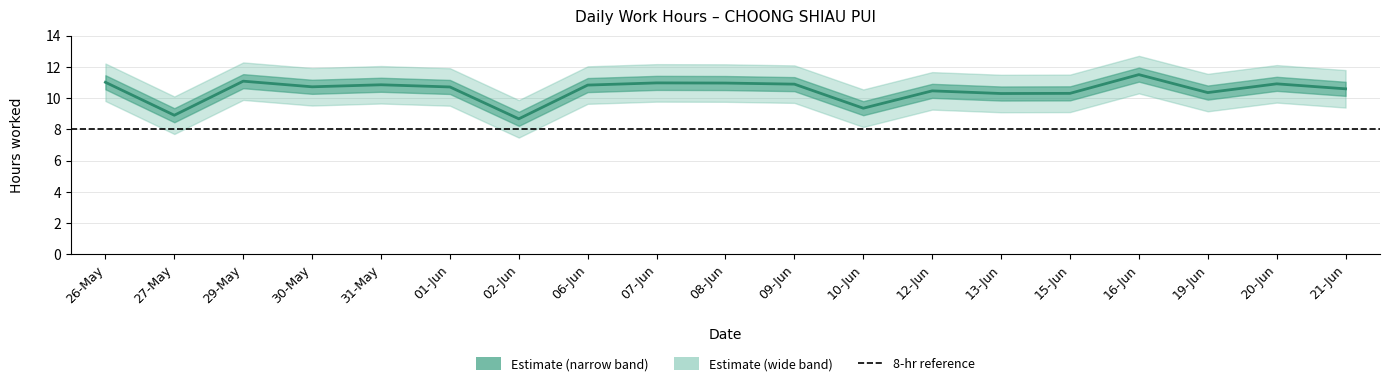

What is the sum of the values at 21-Jun and 02-Jun?

19.3